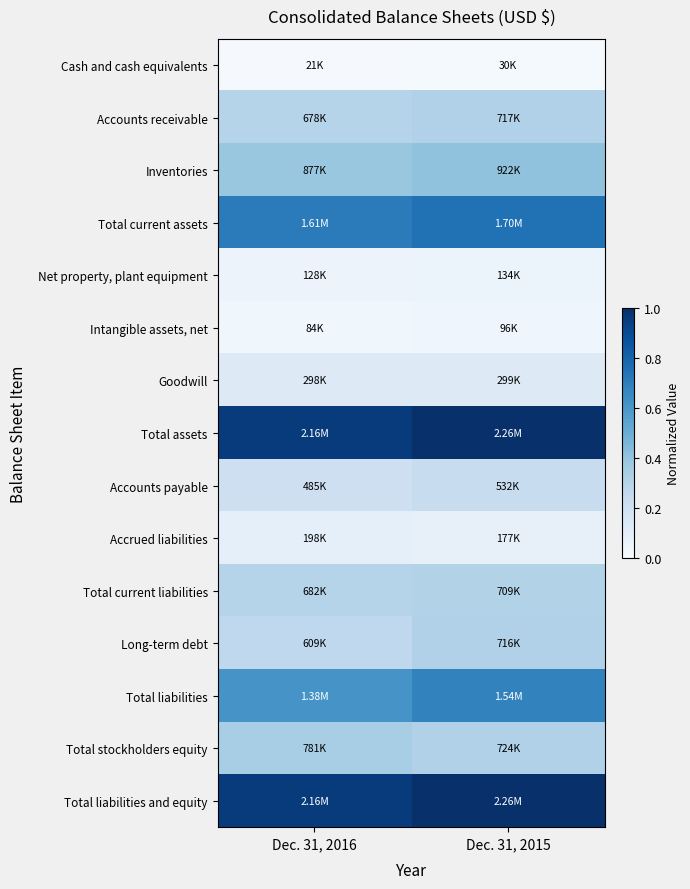

Reading left to right, transcribe all the data shown in this chart.

Cash and cash equivalents: Dec. 31, 2016=0.0	Dec. 31, 2015=0.0
Accounts receivable: Dec. 31, 2016=0.3	Dec. 31, 2015=0.3
Inventories: Dec. 31, 2016=0.4	Dec. 31, 2015=0.4
Total current assets: Dec. 31, 2016=0.7	Dec. 31, 2015=0.7
Net property, plant equipment: Dec. 31, 2016=0.1	Dec. 31, 2015=0.1
Intangible assets, net: Dec. 31, 2016=0.0	Dec. 31, 2015=0.0
Goodwill: Dec. 31, 2016=0.1	Dec. 31, 2015=0.1
Total assets: Dec. 31, 2016=1.0	Dec. 31, 2015=1.0
Accounts payable: Dec. 31, 2016=0.2	Dec. 31, 2015=0.2
Accrued liabilities: Dec. 31, 2016=0.1	Dec. 31, 2015=0.1
Total current liabilities: Dec. 31, 2016=0.3	Dec. 31, 2015=0.3
Long-term debt: Dec. 31, 2016=0.3	Dec. 31, 2015=0.3
Total liabilities: Dec. 31, 2016=0.6	Dec. 31, 2015=0.7
Total stockholders equity: Dec. 31, 2016=0.3	Dec. 31, 2015=0.3
Total liabilities and equity: Dec. 31, 2016=1.0	Dec. 31, 2015=1.0